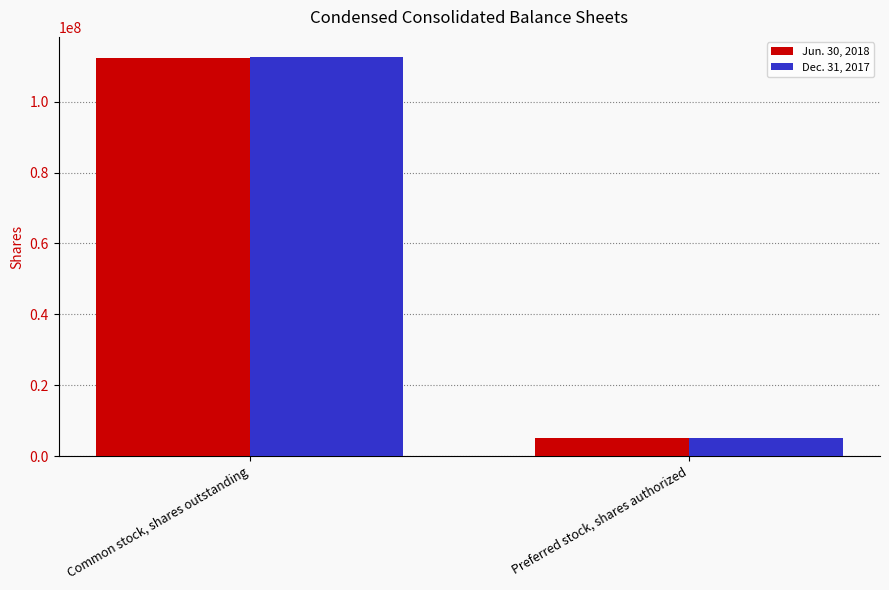

The value of Jun. 30, 2018 at Common stock, shares outstanding is 61977634. True or false?

False